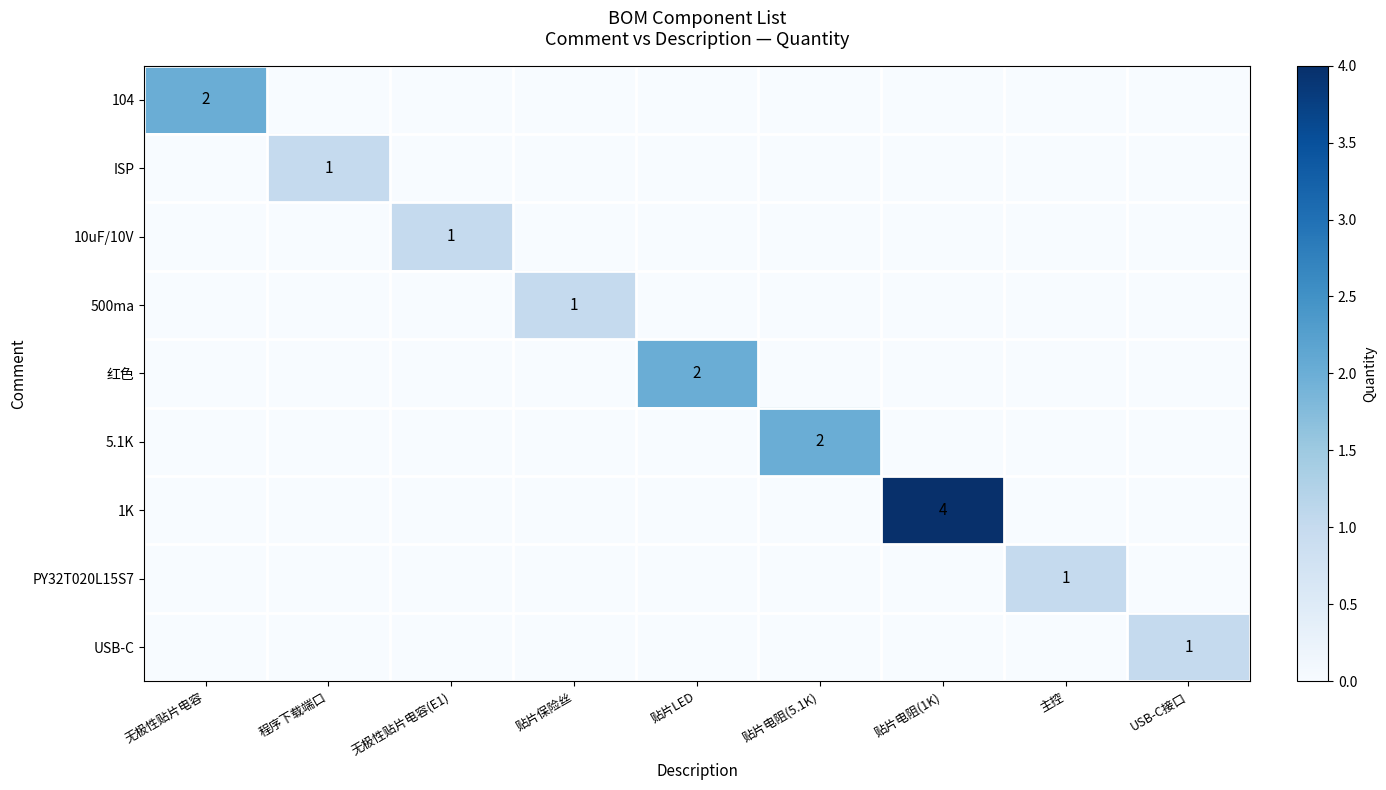

Which has a higher value, 贴片电阻(1K) or USB-C接口?

贴片电阻(1K)